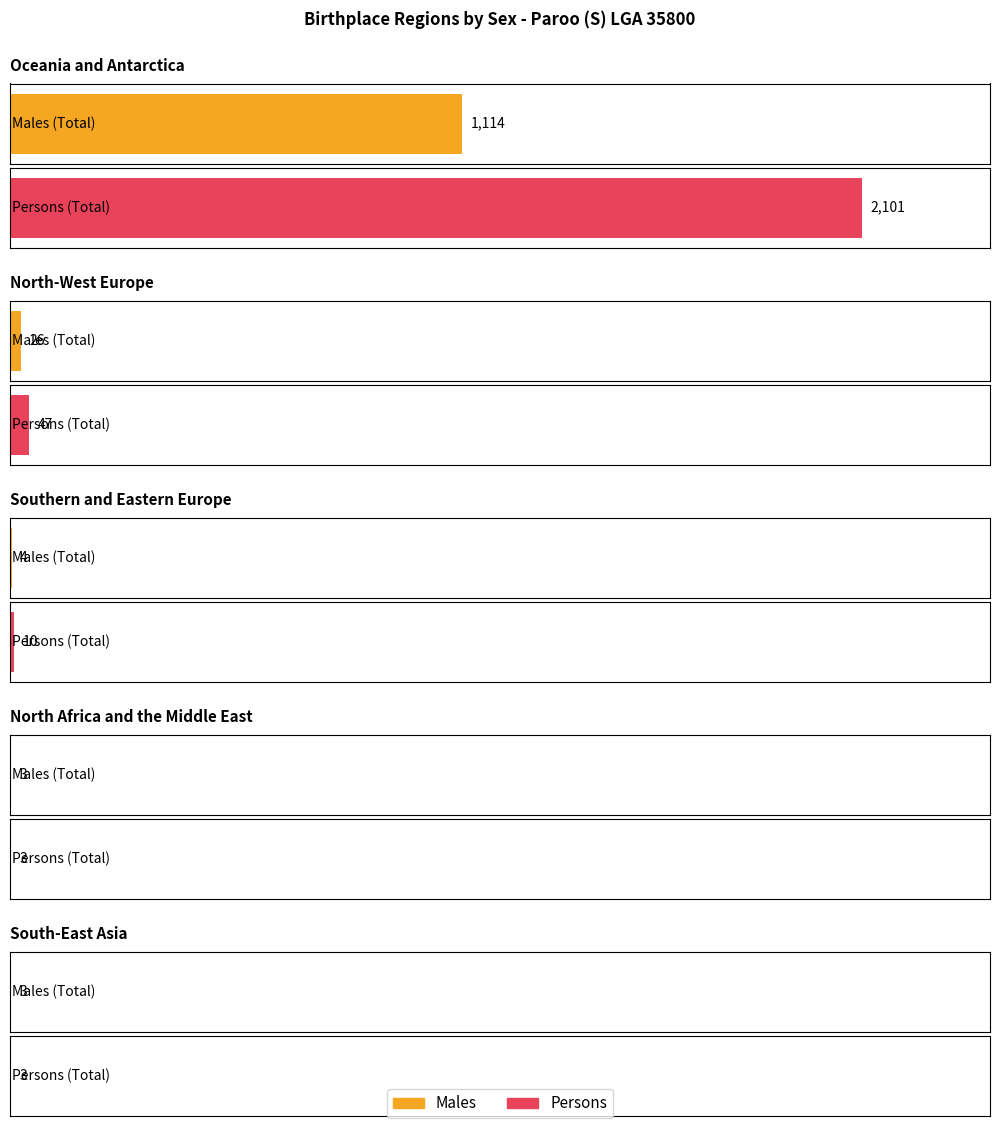

Between Oceania and Antarctica and North-West Europe, which series saw the biggest shift?

Persons